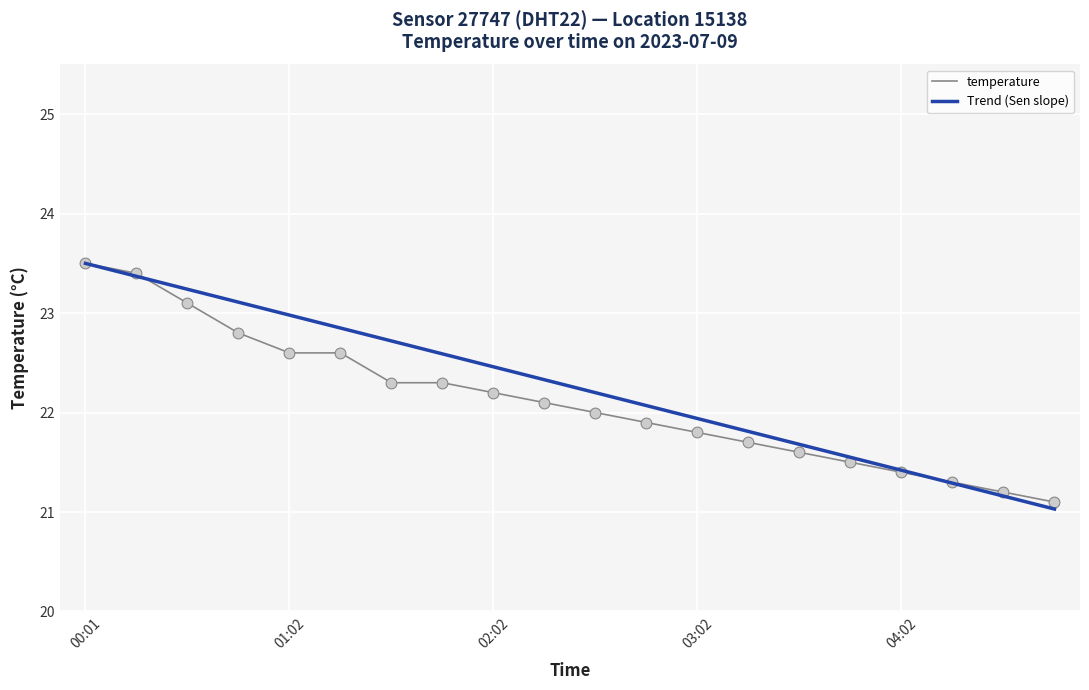

Which series has the widest spread of values?

Trend (Sen slope)